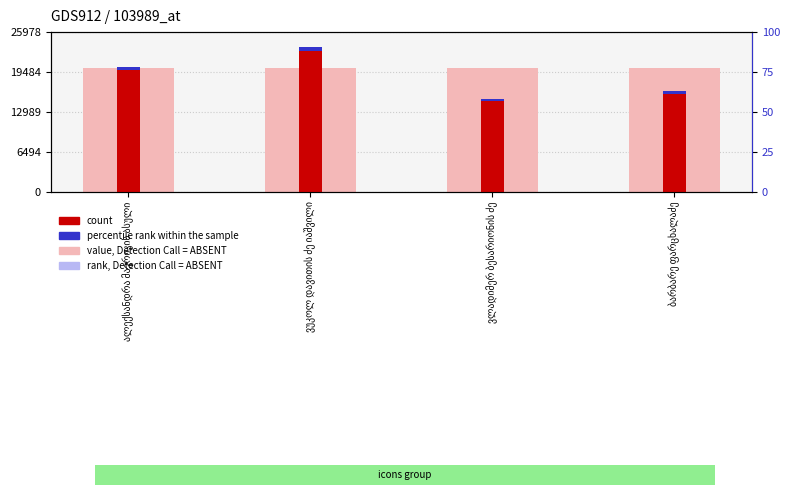

What is the difference between the rank, Detection Call = ABSENT values at ვლადიმერ ბესარიონის ძე and ბარბარე ფარცხალაძე?

36.6